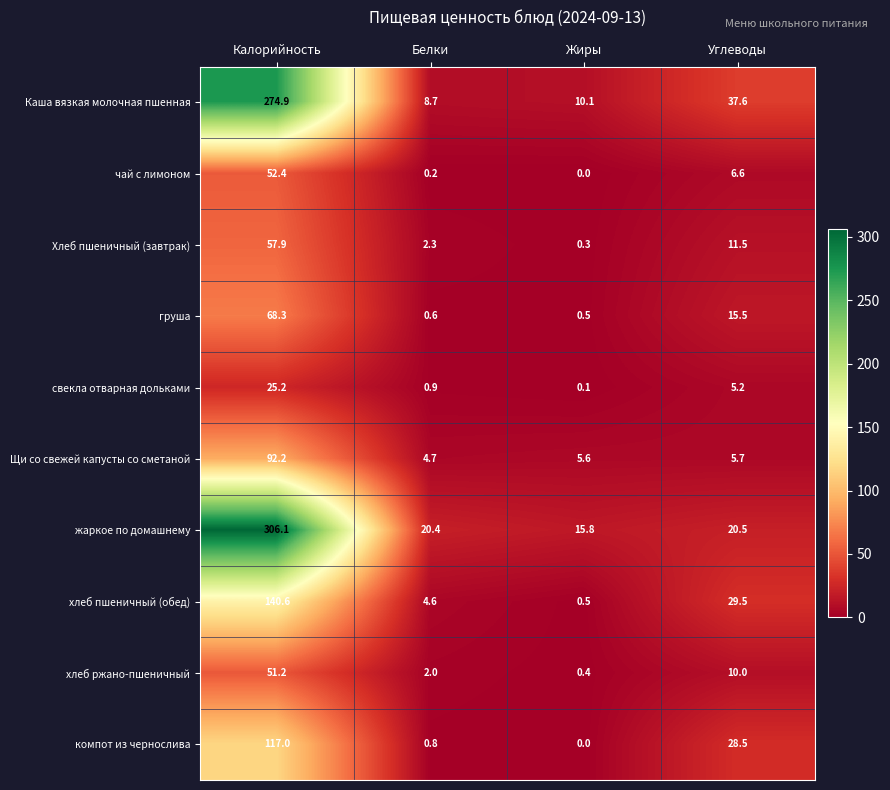

Rank the series by their maximum value, from lowest to highest.

свекла отварная дольками, хлеб ржано-пшеничный, чай с лимоном, Хлеб пшеничный (завтрак), груша, Щи со свежей капусты со сметаной, компот из чернослива, хлеб пшеничный (обед), Каша вязкая молочная пшенная, жаркое по домашнему